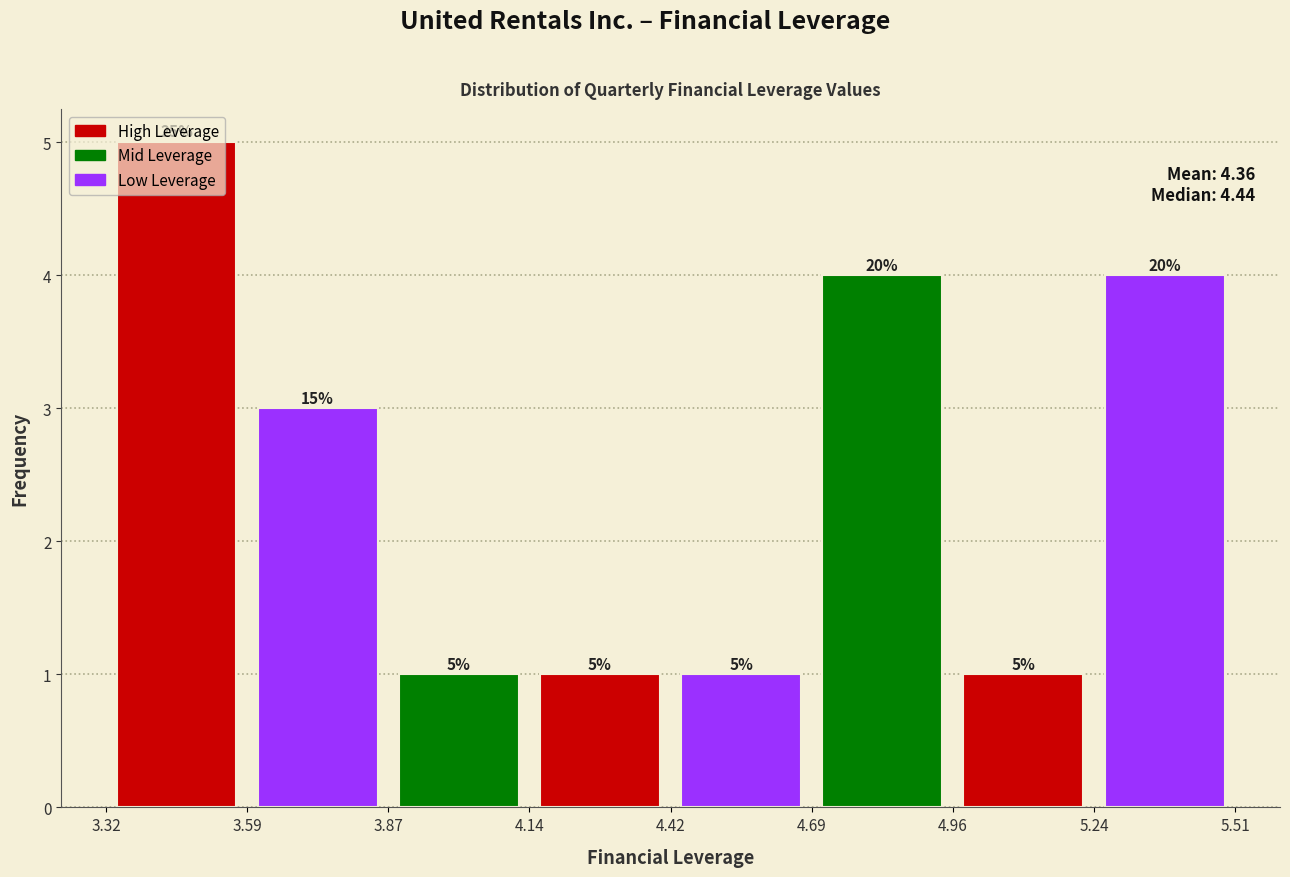

Which range on the x-axis has the tallest bar?

3.32 to 3.59